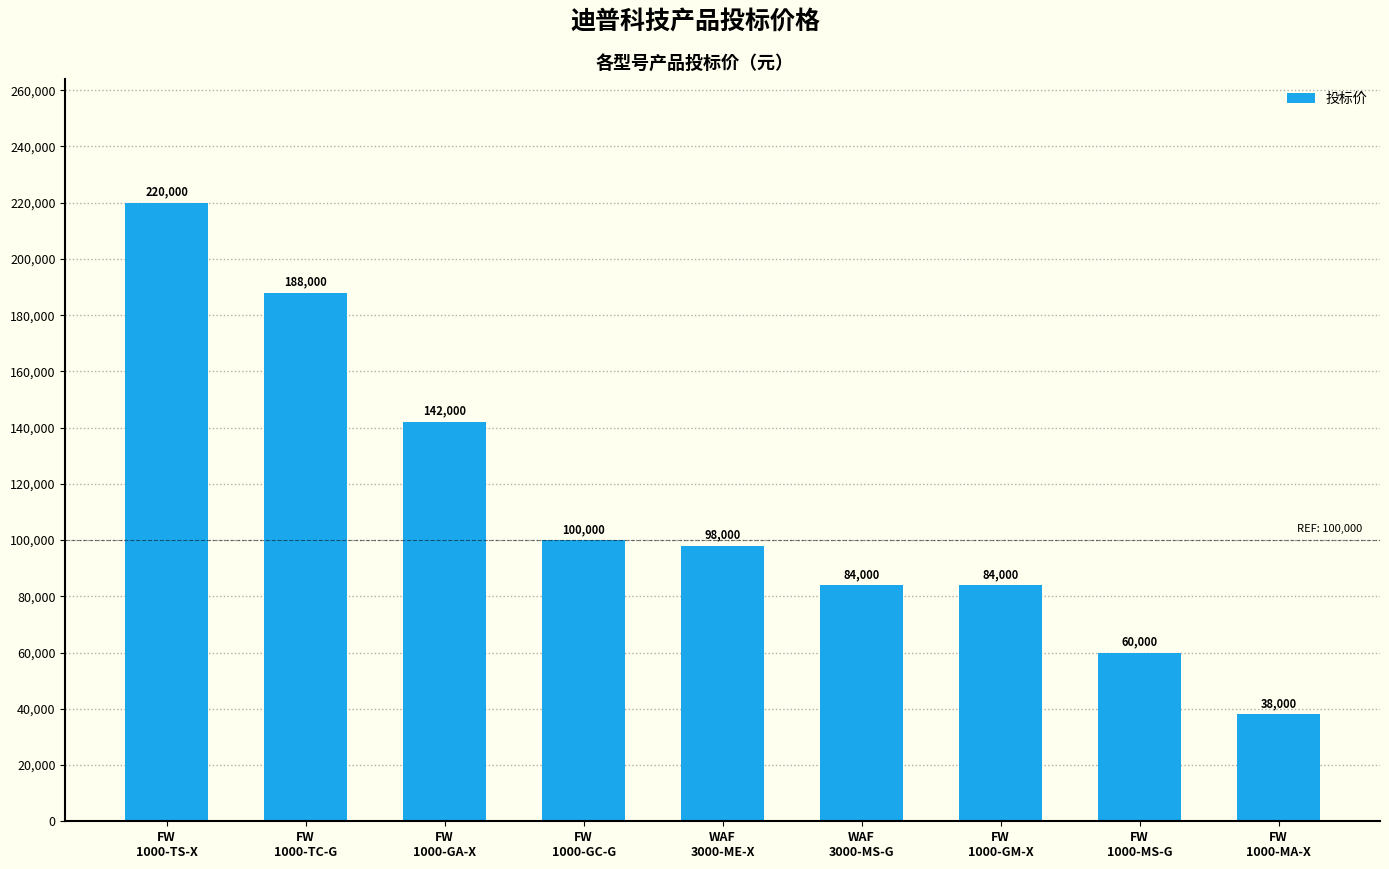

Where is the data nearest to the value 129000?

FW
1000-GA-X